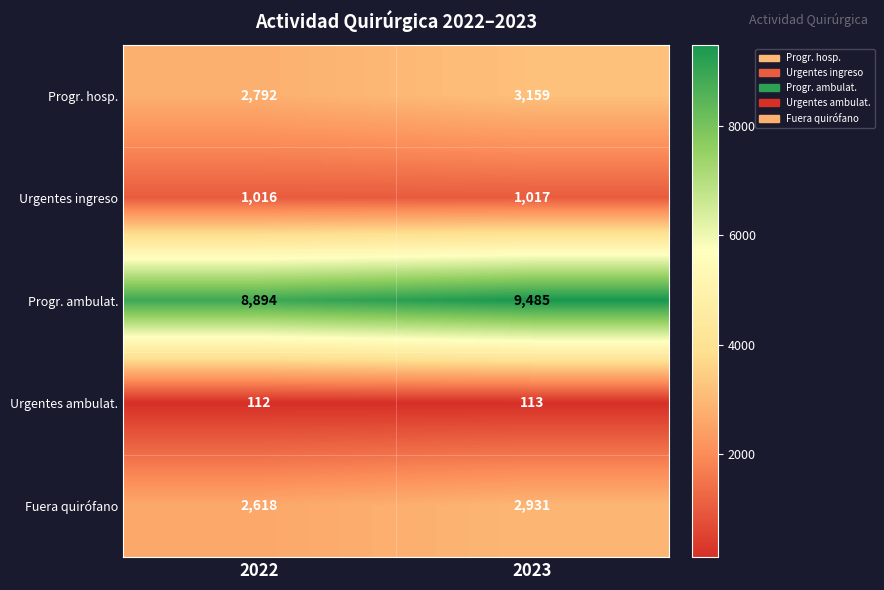

What is the total value across all series at 2023?

16705